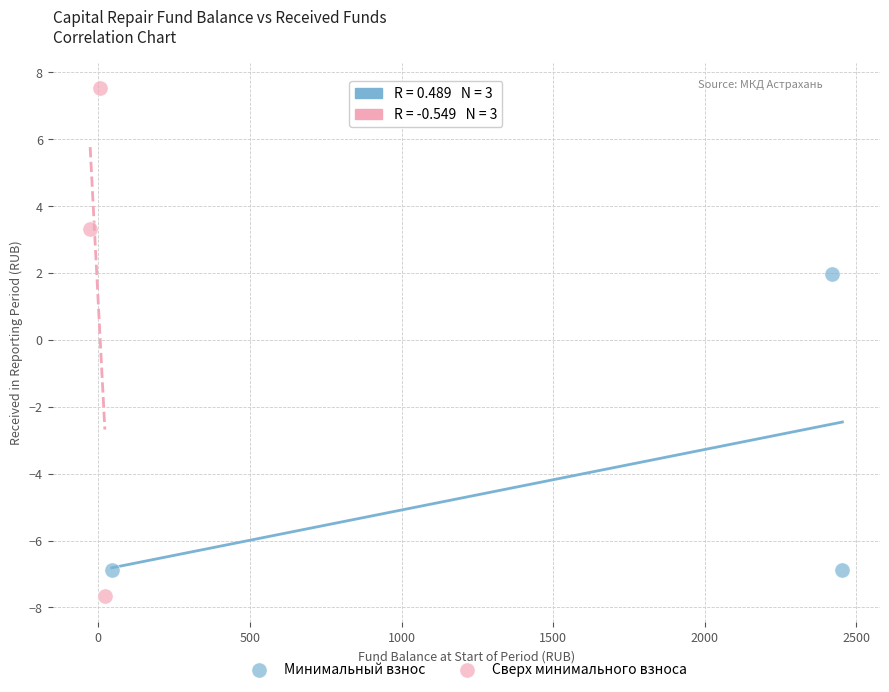

What are all the series names shown in the legend?

Минимальный взнос, Сверх минимального взноса